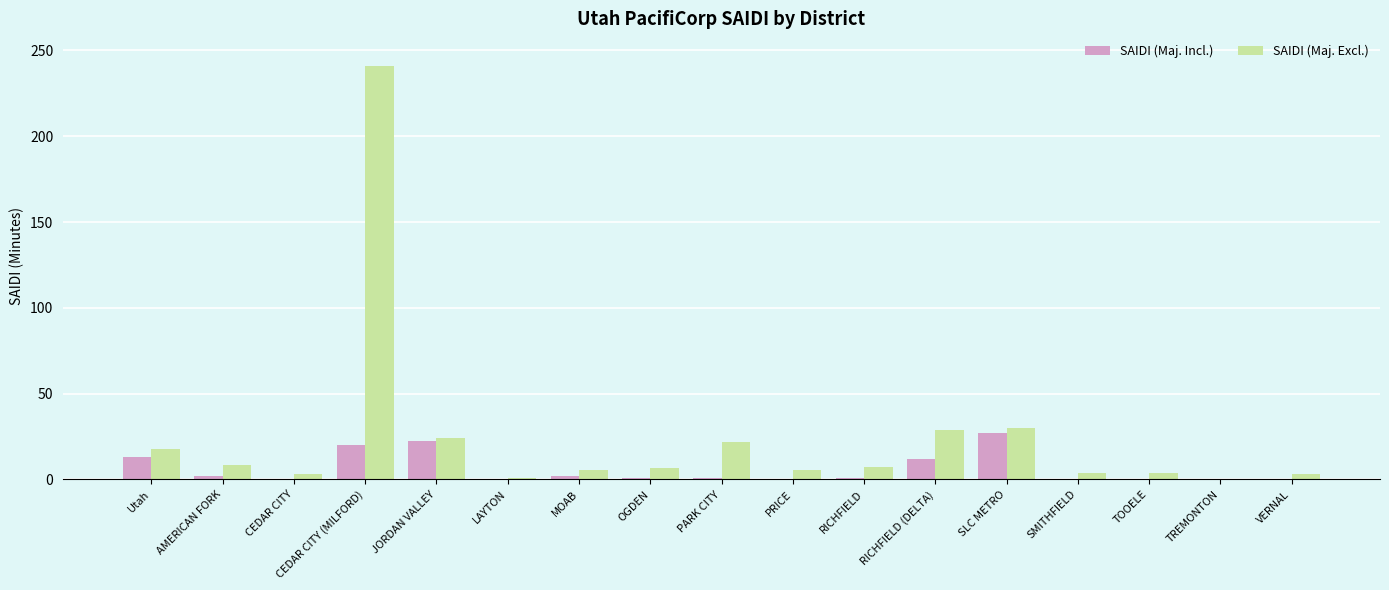

How many groups of bars are there?

17